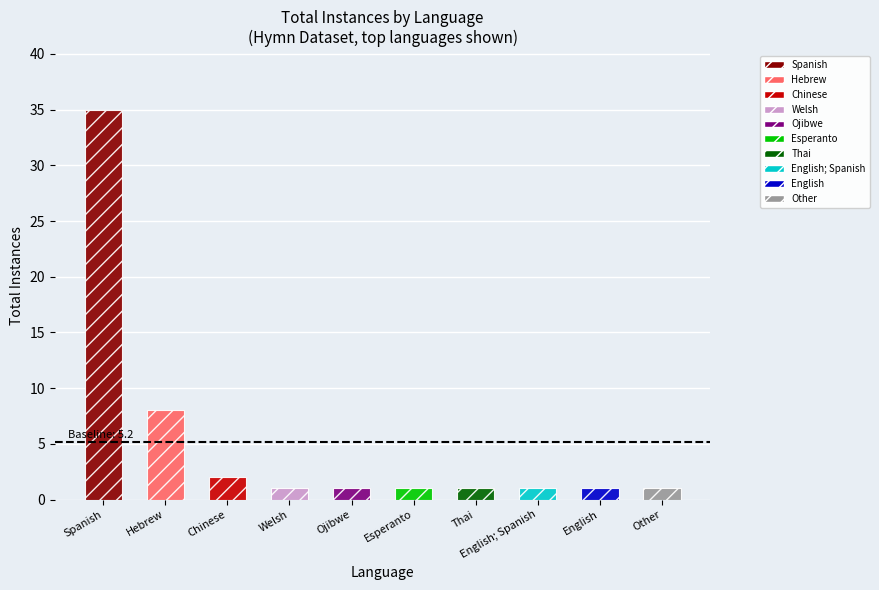

What is the minimum value shown in the chart?

1